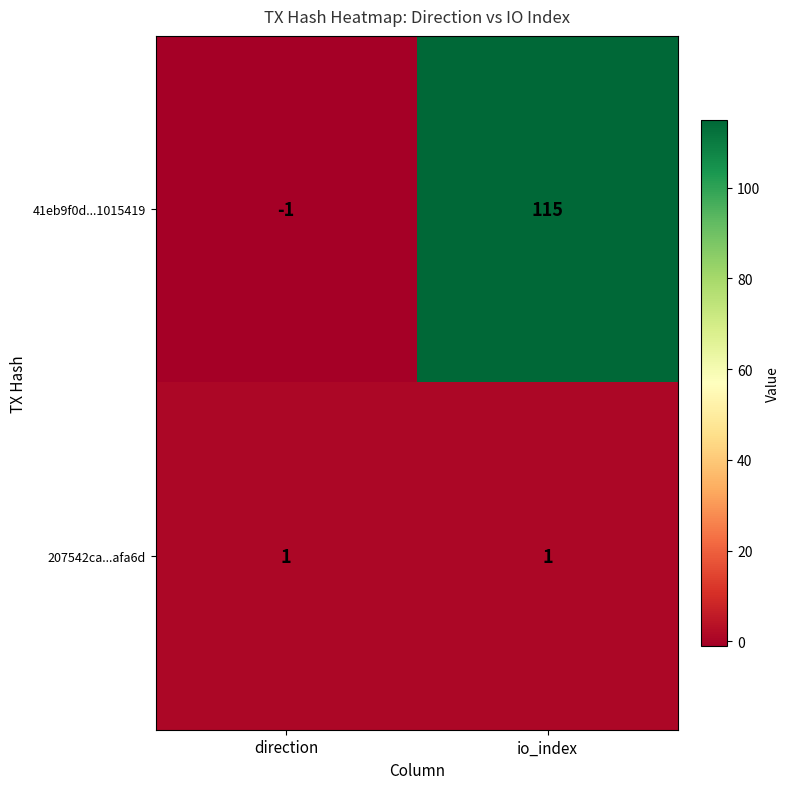

What is the spread (max minus min) of values at io_index?

114